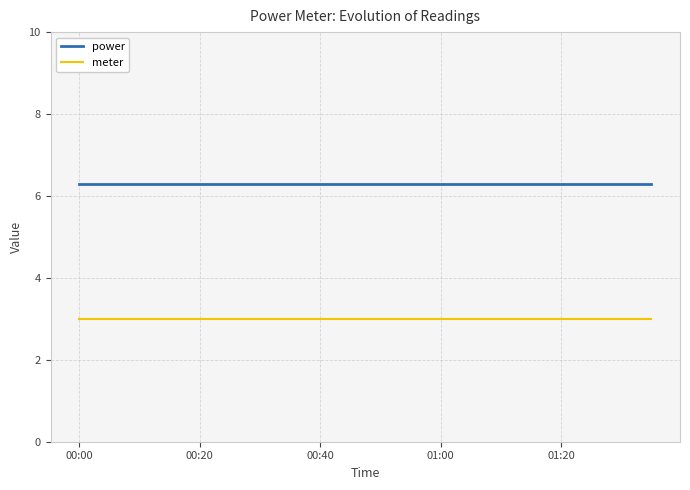

Reading left to right, extract all data points from this chart.

power: 6.3	6.3	6.3	6.3	6.3	6.3	6.3	6.3	6.3	6.3	6.3	6.3	6.3	6.3	6.3	6.3	6.3	6.3	6.3	6.3
meter: 3.0	3.0	3.0	3.0	3.0	3.0	3.0	3.0	3.0	3.0	3.0	3.0	3.0	3.0	3.0	3.0	3.0	3.0	3.0	3.0